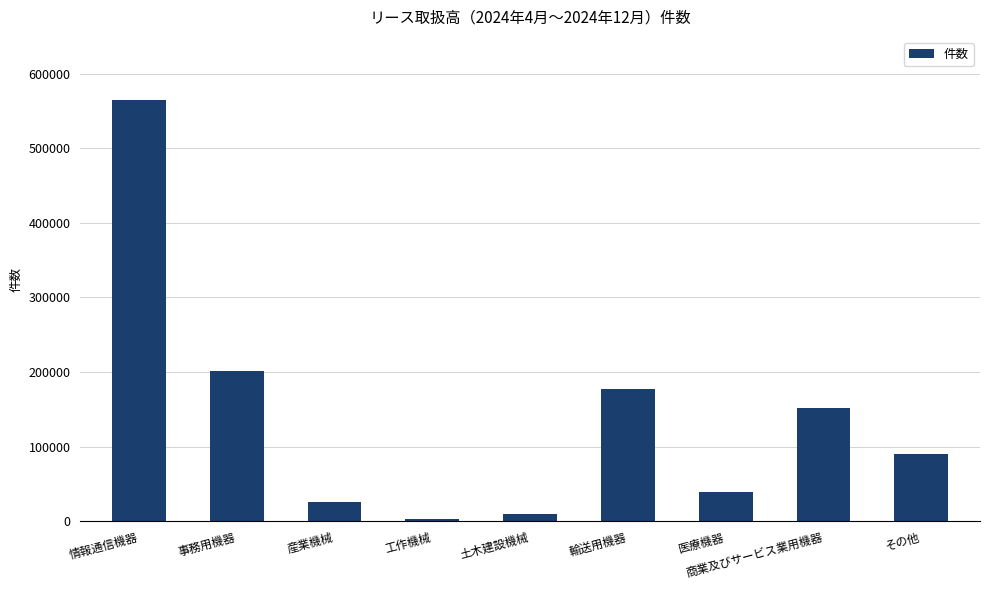

How many values are below 89594?

4